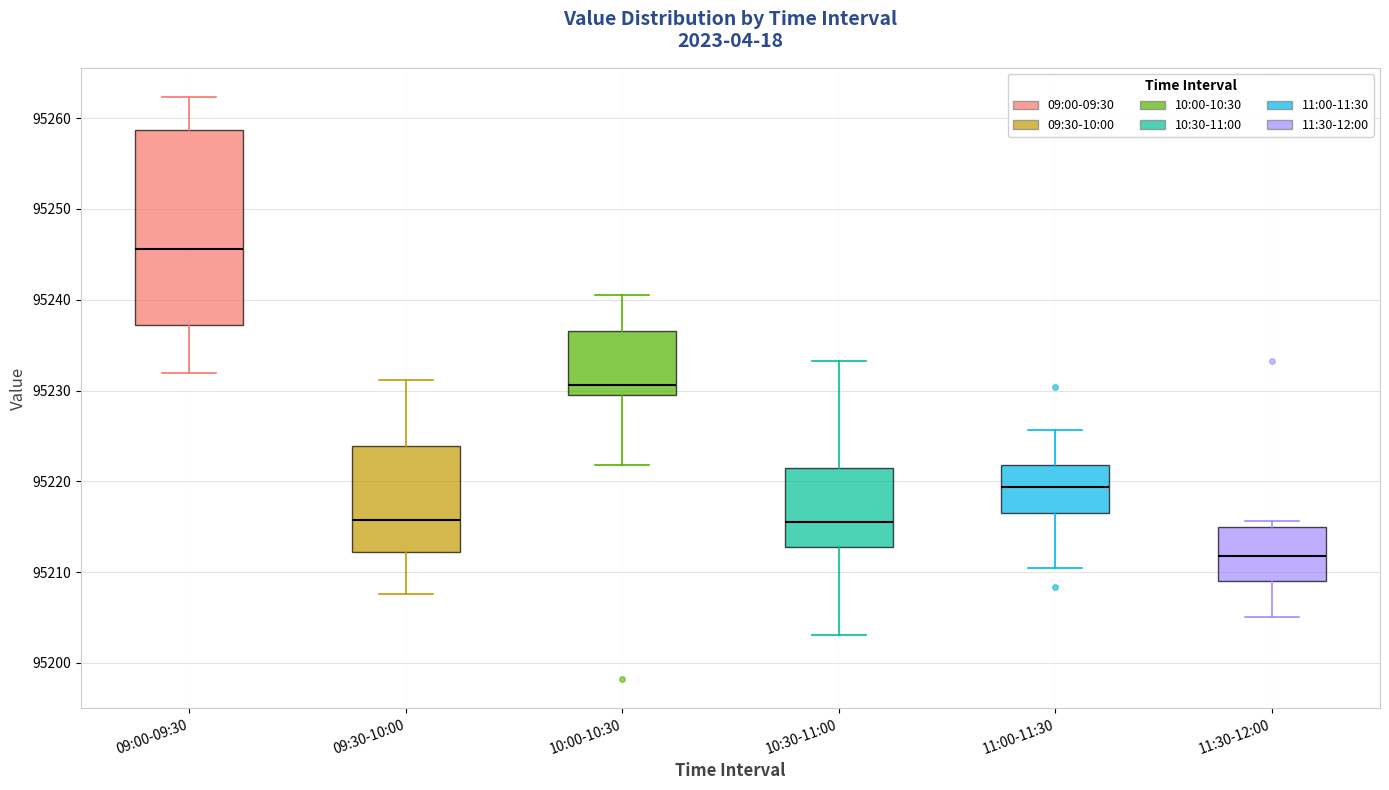

Comparing the boxes themselves (not the whiskers), which one is the tallest?

09:00-09:30